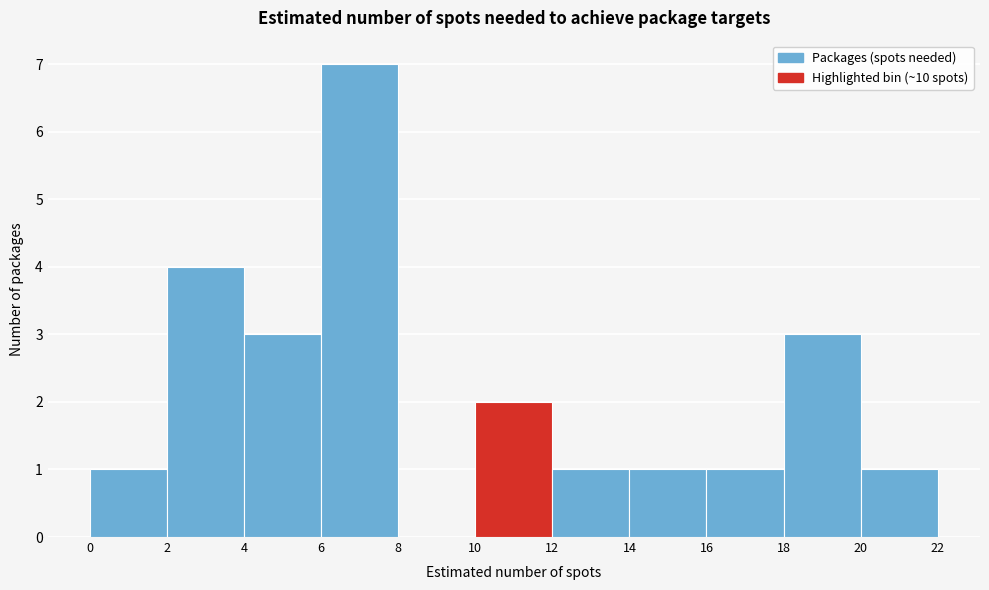

Reading left to right, list every bar in this chart as the range it spans on the x-axis followed by its height. The values are not printed on the chart, so give them approximately, as read against the axis.

0 to 2: 1
2 to 4: 4
4 to 6: 3
6 to 8: 7
8 to 10: 0
10 to 12: 2
12 to 14: 1
14 to 16: 1
16 to 18: 1
18 to 20: 3
20 to 22: 1